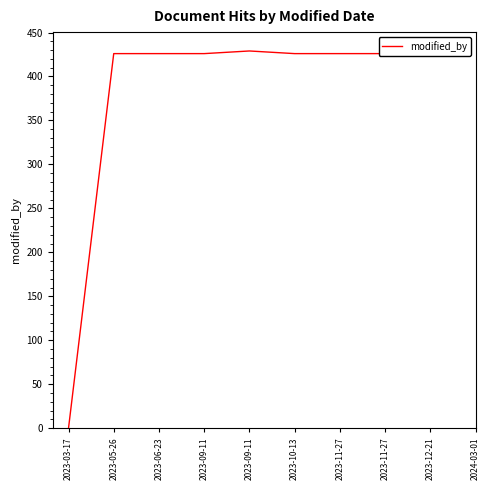

What is the value of the 4th point from the left?

426